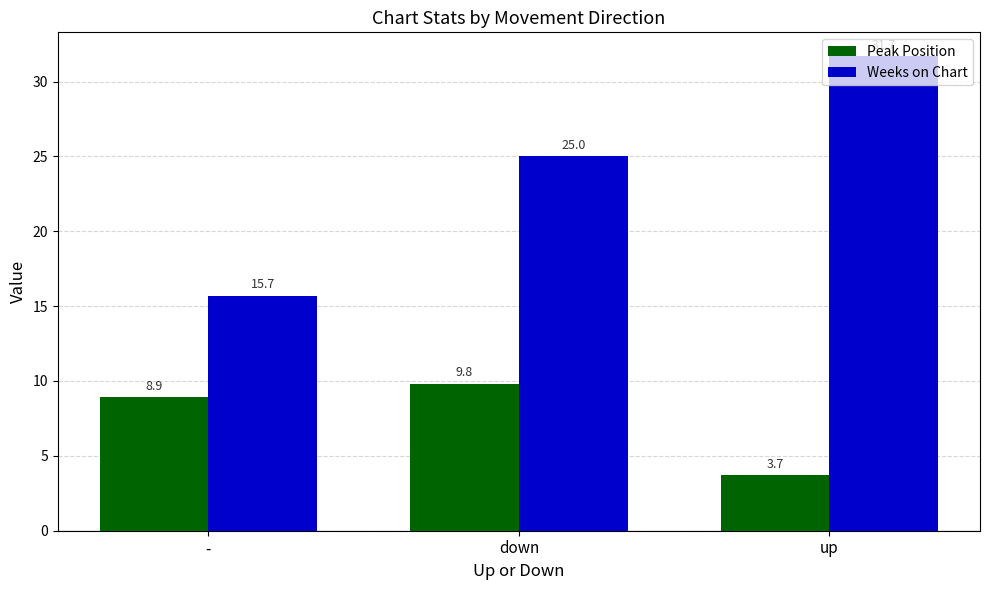

What is the sum of the Peak Position values at up and -?

12.6